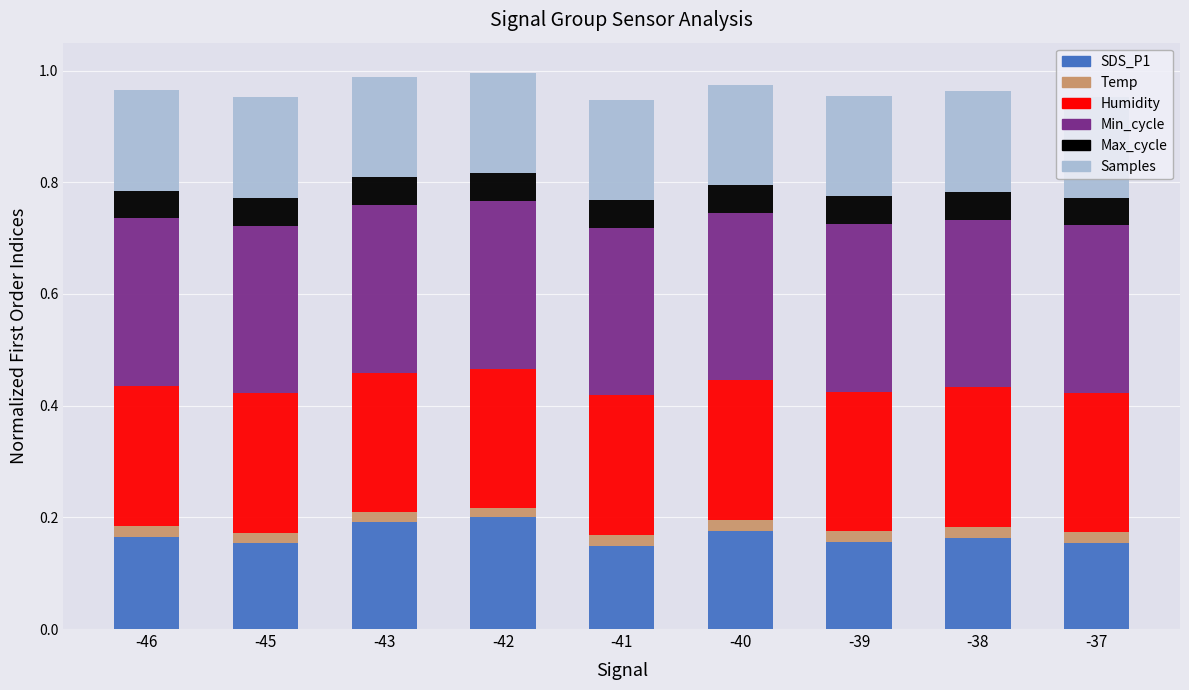

Are the bars horizontal?

No